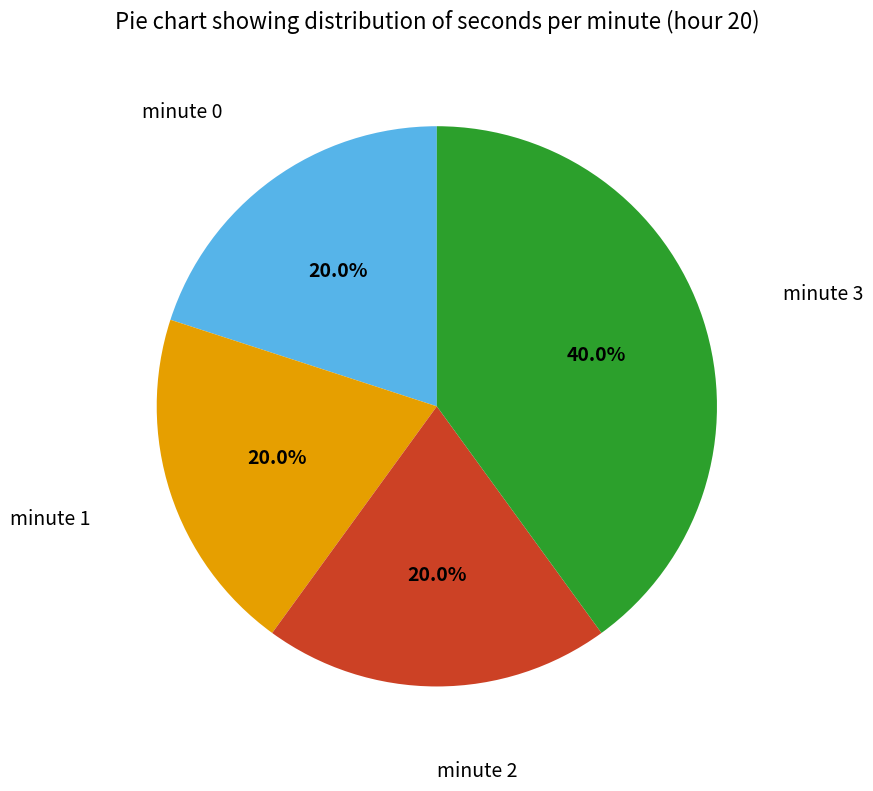

Does any single category account for the majority?

No